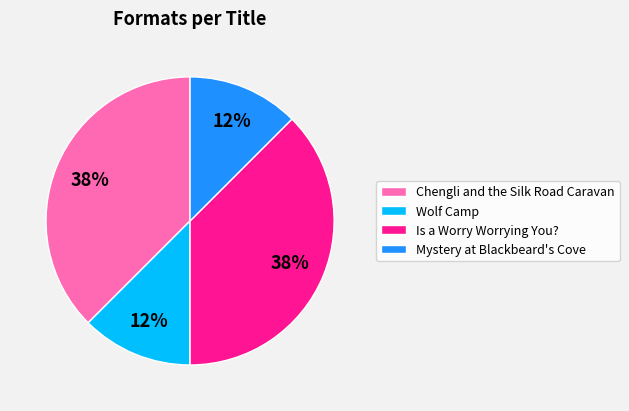

Do Mystery at Blackbeard's Cove and Wolf Camp together represent more than half of the pie?

No